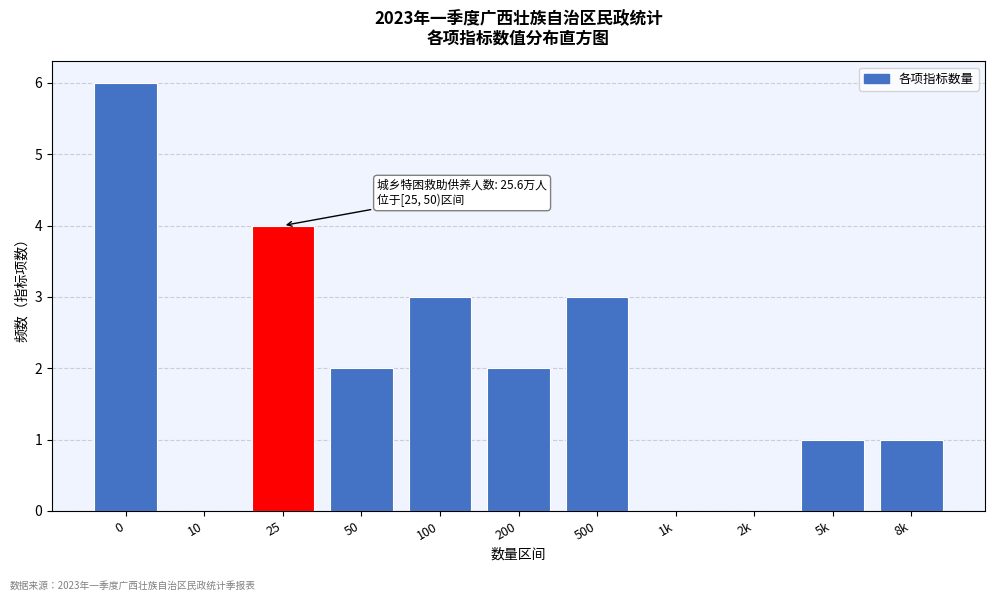

Reading right to left, extract all data points from this chart.

8k=1	5k=1	2k=0	1k=0	500=3	200=2	100=3	50=2	25=4	10=0	0=6